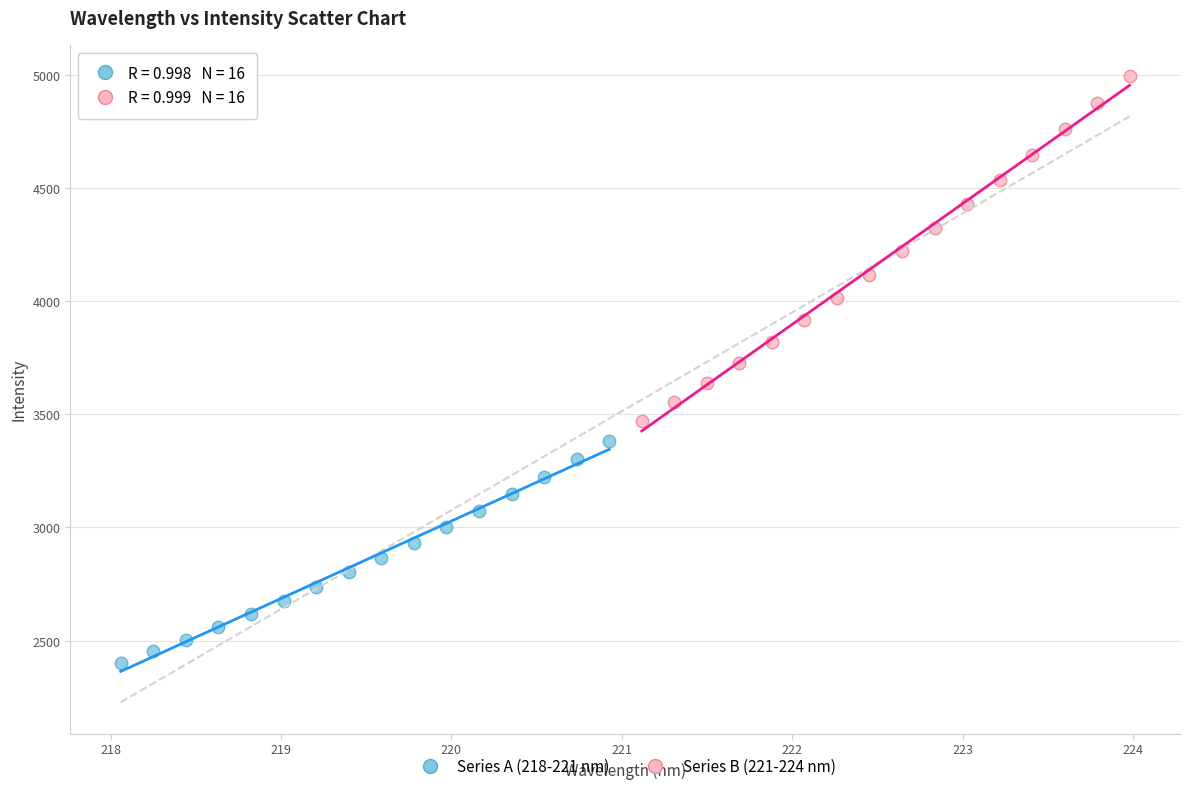

Which series reaches the maximum Y coordinate?

Series B (221-224 nm)